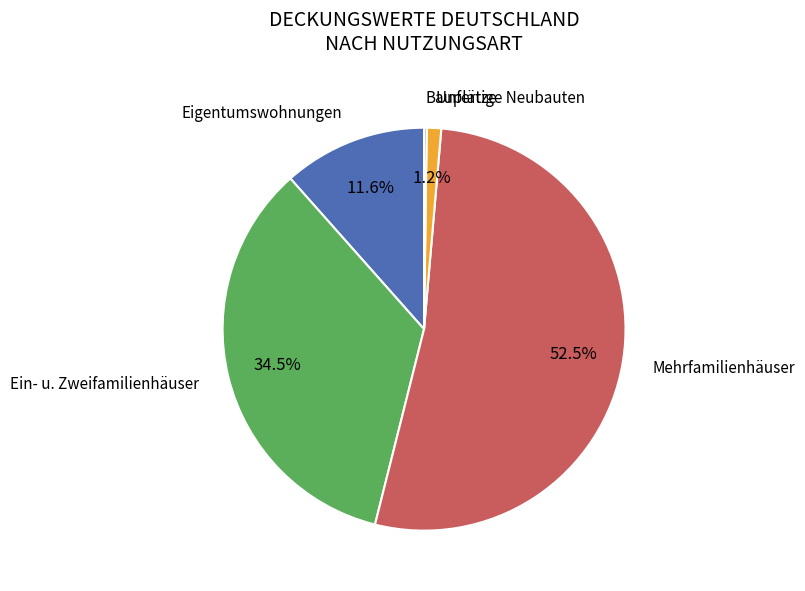

Is there any slice that represents more than half of the pie?

Yes